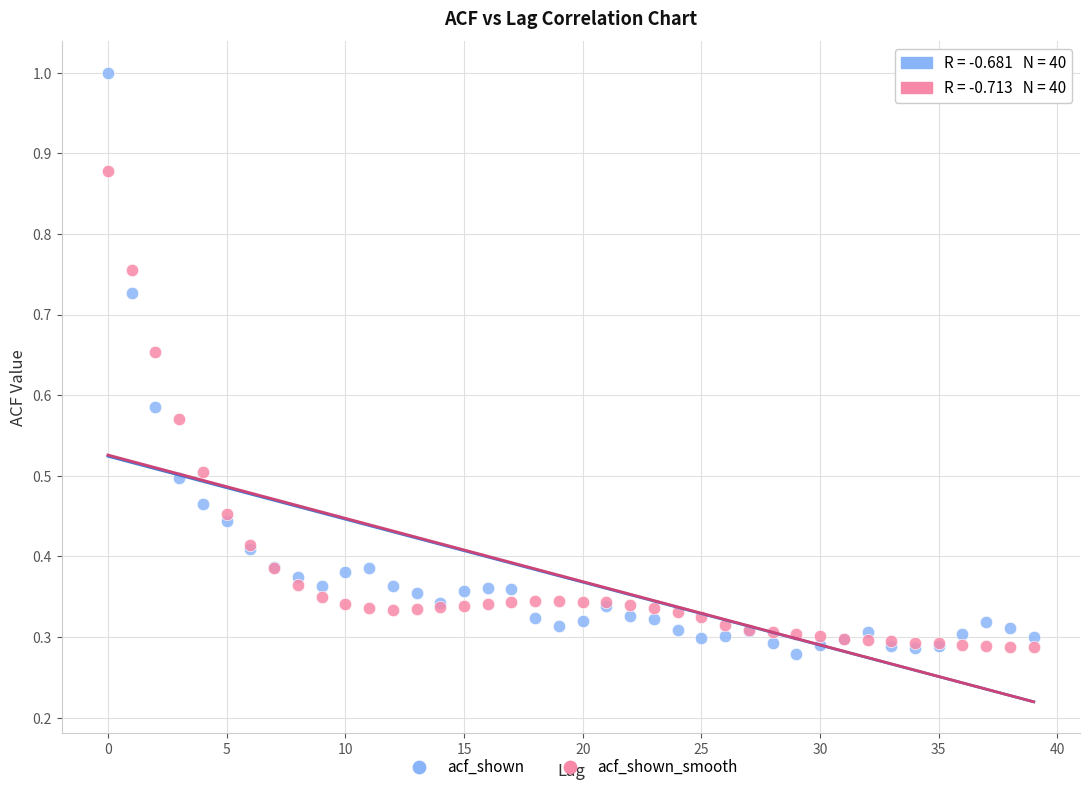

Which series has the widest spread of Y values?

acf_shown